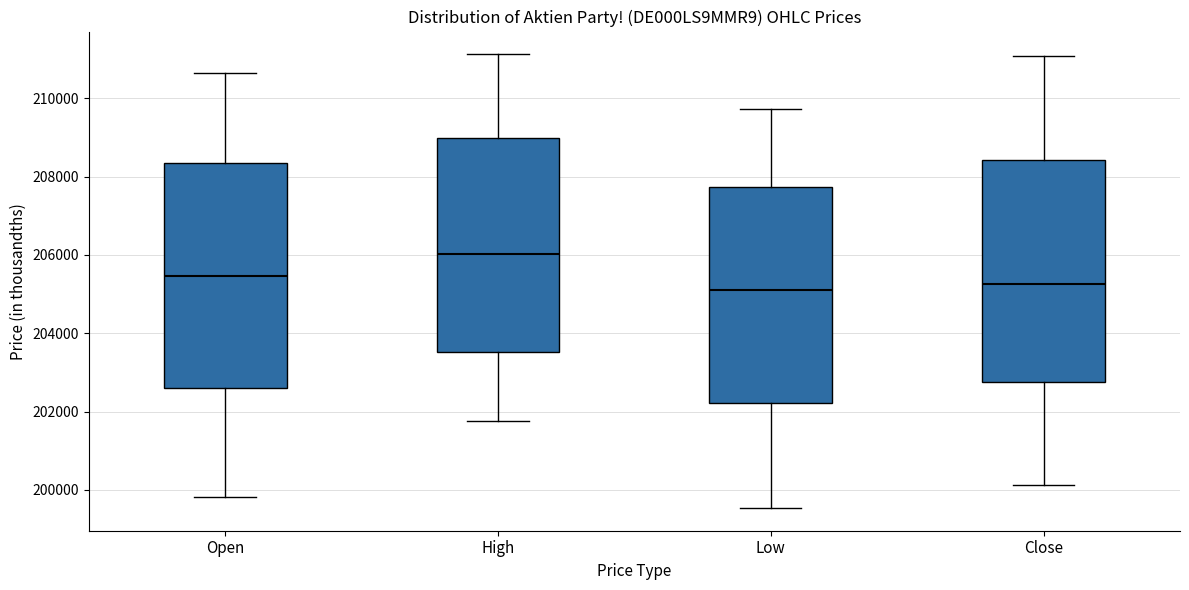

Reading left to right, transcribe this box plot: for each box, give where its median line is, the range the box spans, and where its two whiskers end, as read against the y-axis. The values are not printed on the chart, so give them approximately, as read against the axis.

Open: median 205400, box 202600 to 208400, whiskers 199800 to 210600
High: median 206000, box 203600 to 209000, whiskers 201800 to 211200
Low: median 205000, box 202200 to 207800, whiskers 199600 to 209800
Close: median 205200, box 202800 to 208400, whiskers 200200 to 211000